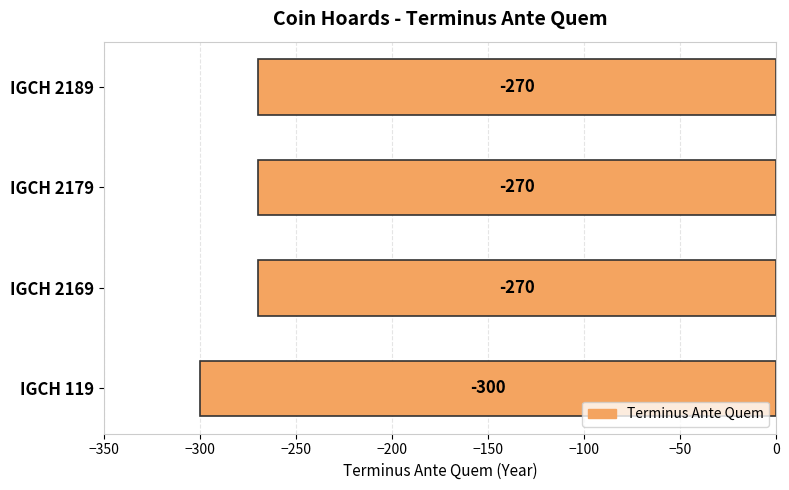

How many data points are less than -270?

1